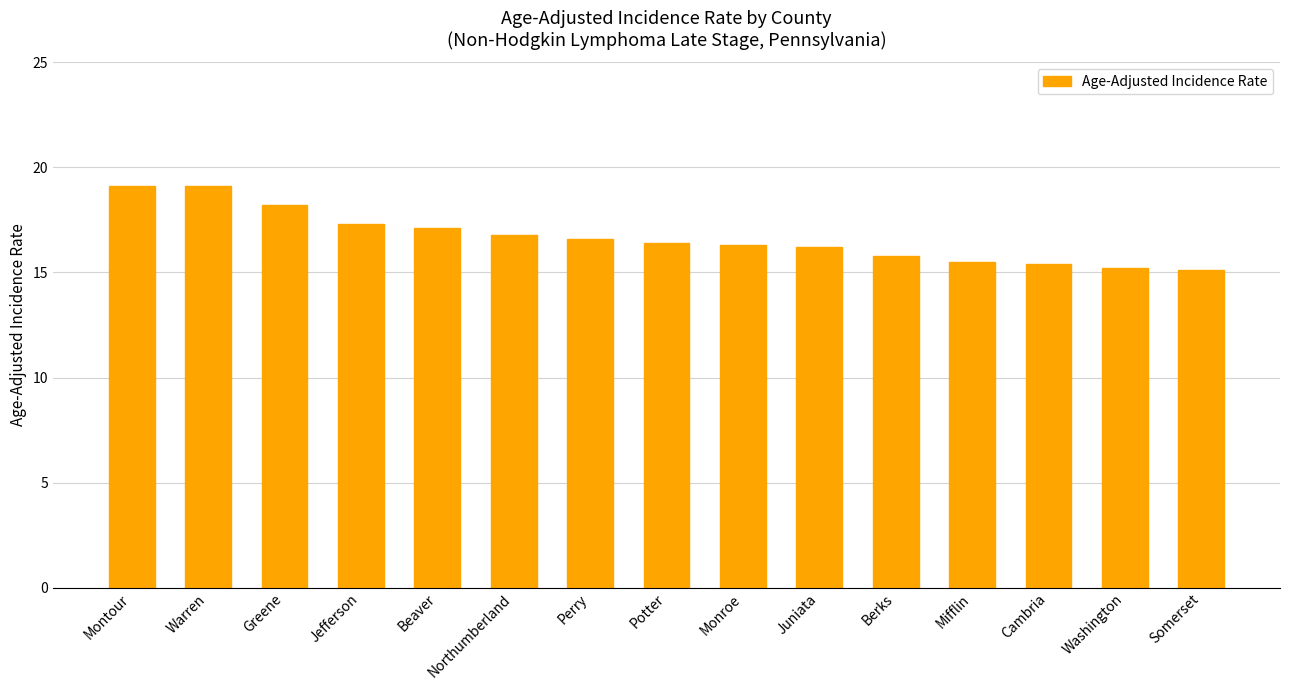

What is the sum of the values at Juniata and Jefferson?

33.5